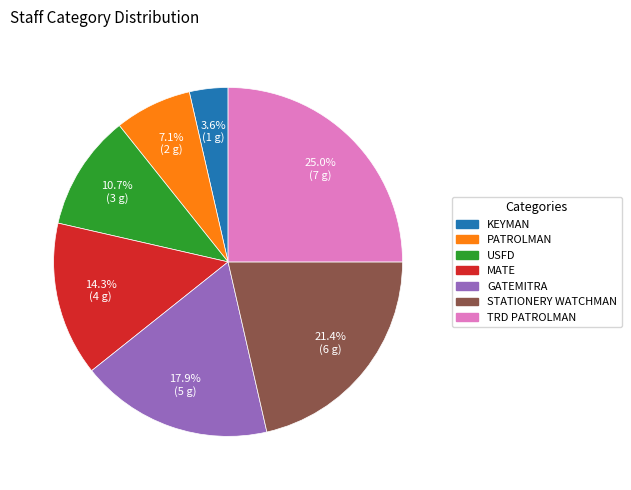

Is there a majority slice in this chart?

No